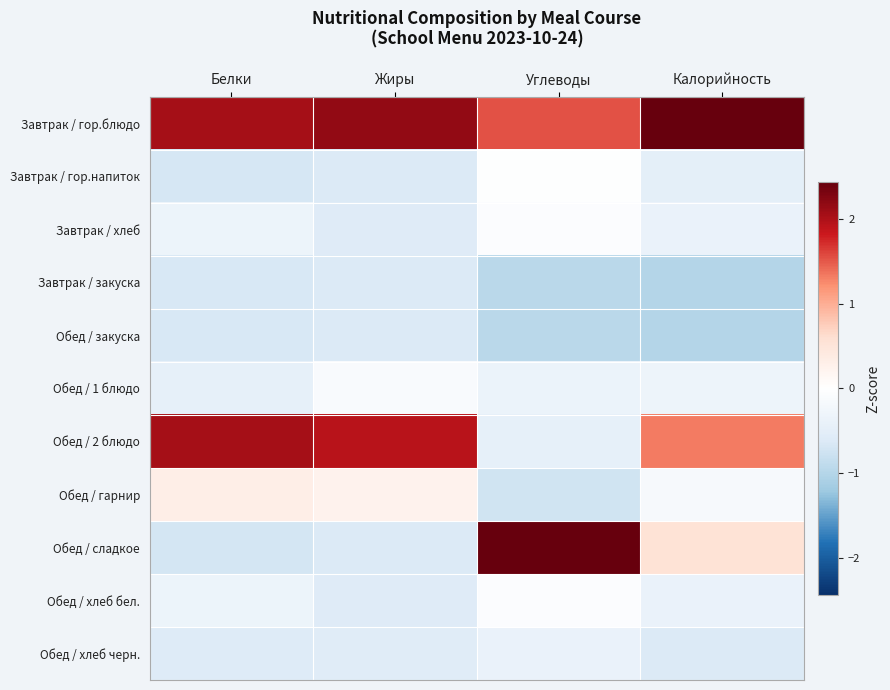

At how many categories does at least one series exceed 0?

4